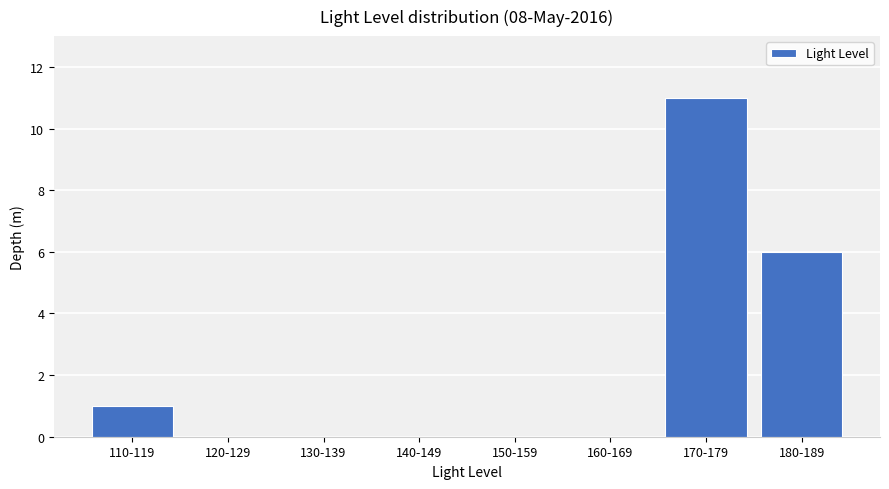

Are the bars grouped side by side (vs. stacked)?

No